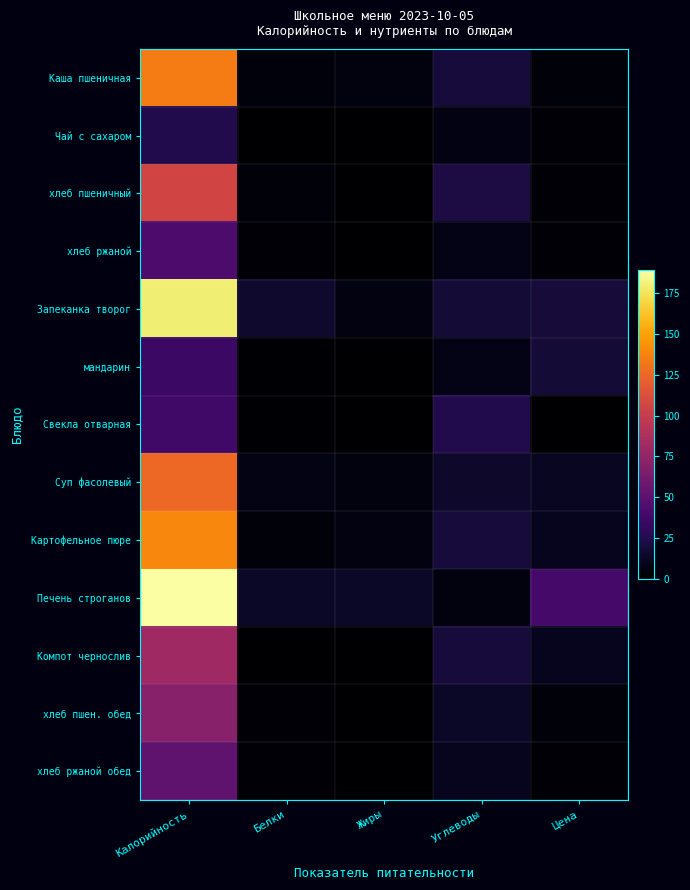

Which series changed the most between Калорийность and Белки?

Печень строганов